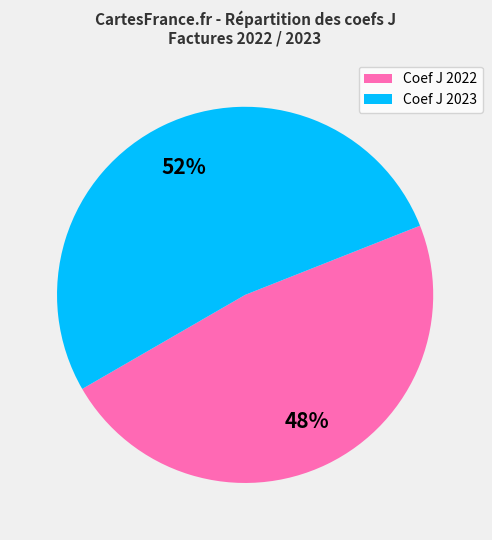

Is the sum of Coef J 2023 and Coef J 2022 greater than half?

Yes